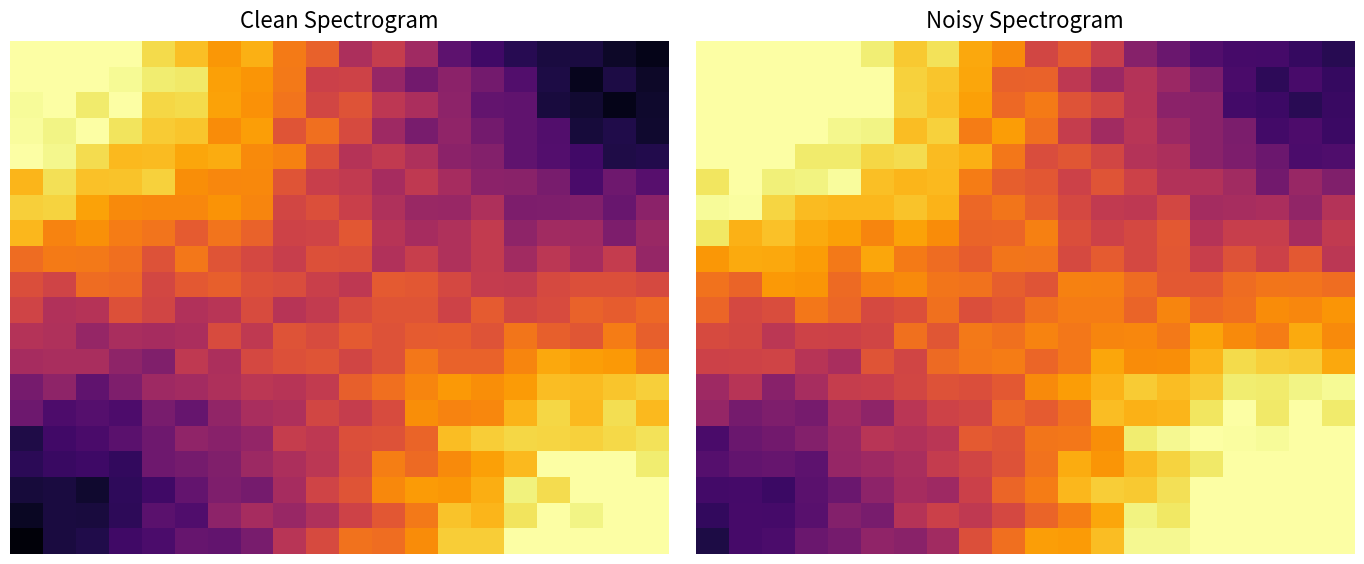

Count the number of categories in the chart.

20